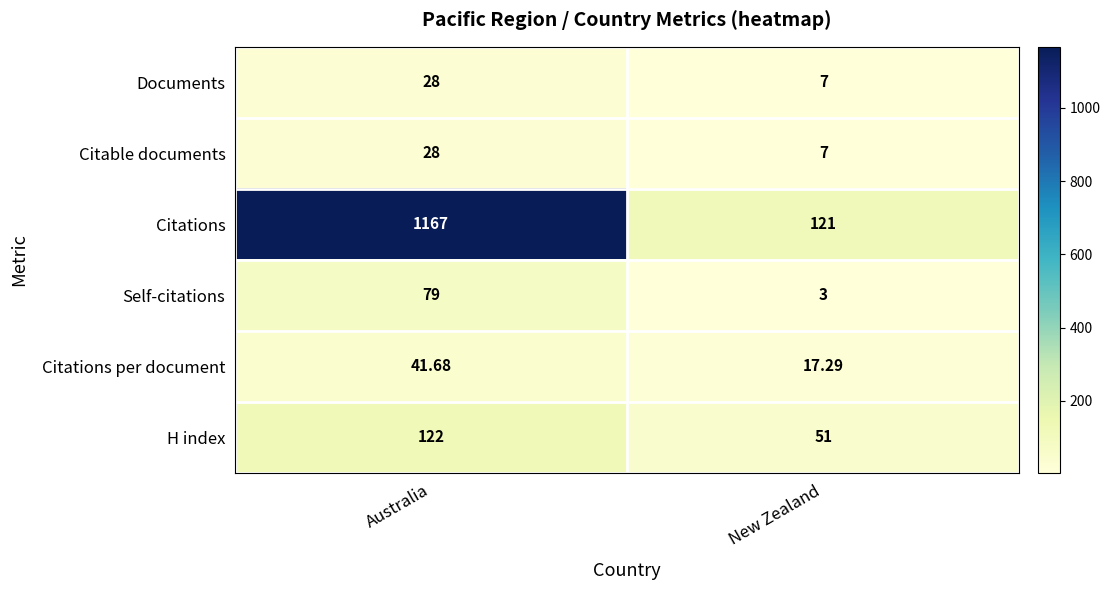

What is the difference between the highest and lowest values at Australia?

1139.0